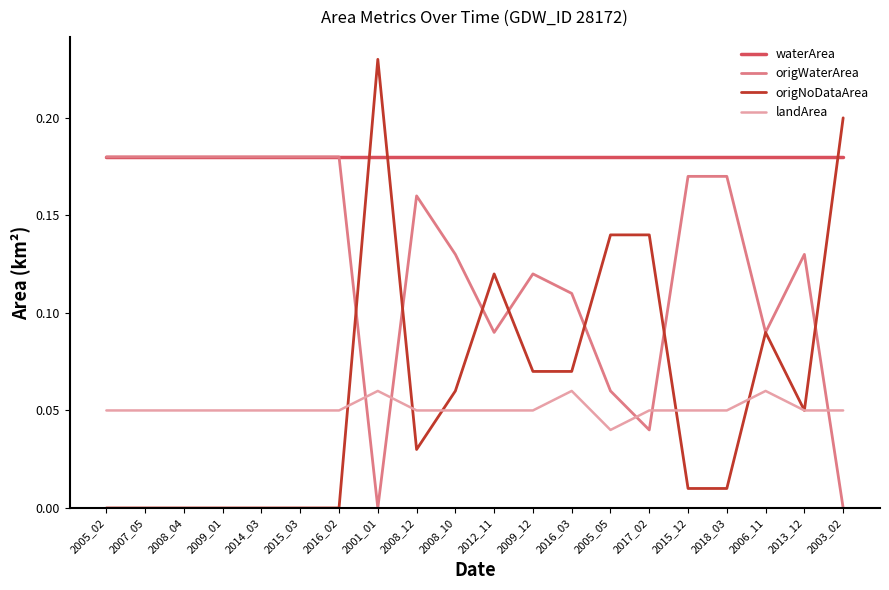

Is the value of origWaterArea at 2003_02 greater than the value of waterArea at 2017_02?

No